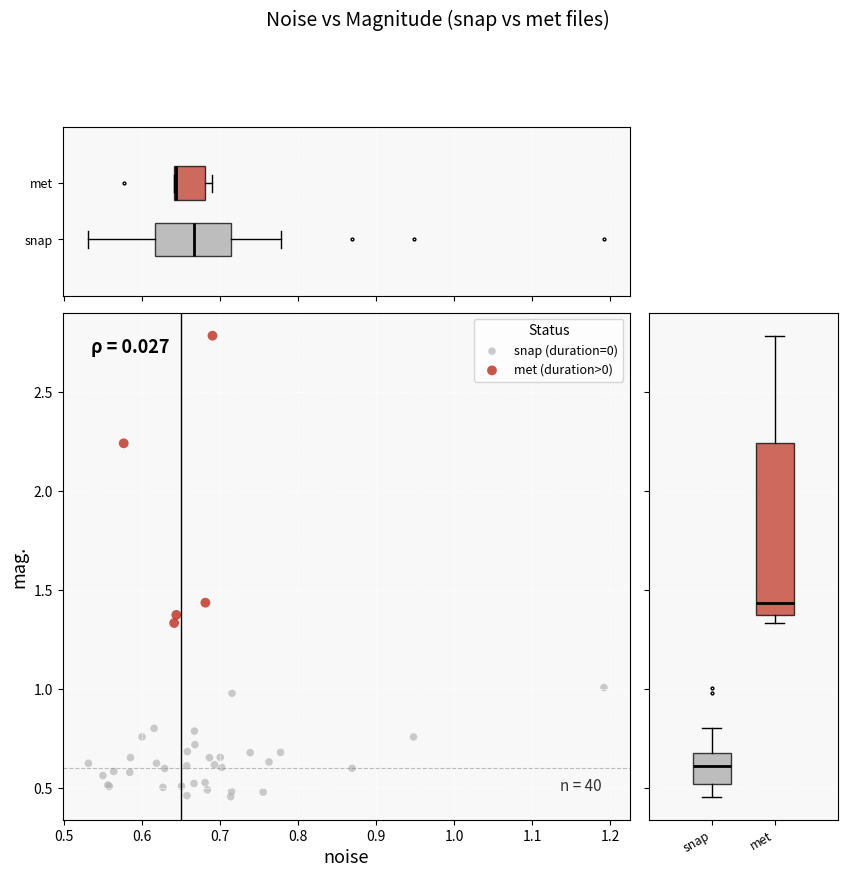

What are all the series names shown in the legend?

snap (duration=0), met (duration>0)